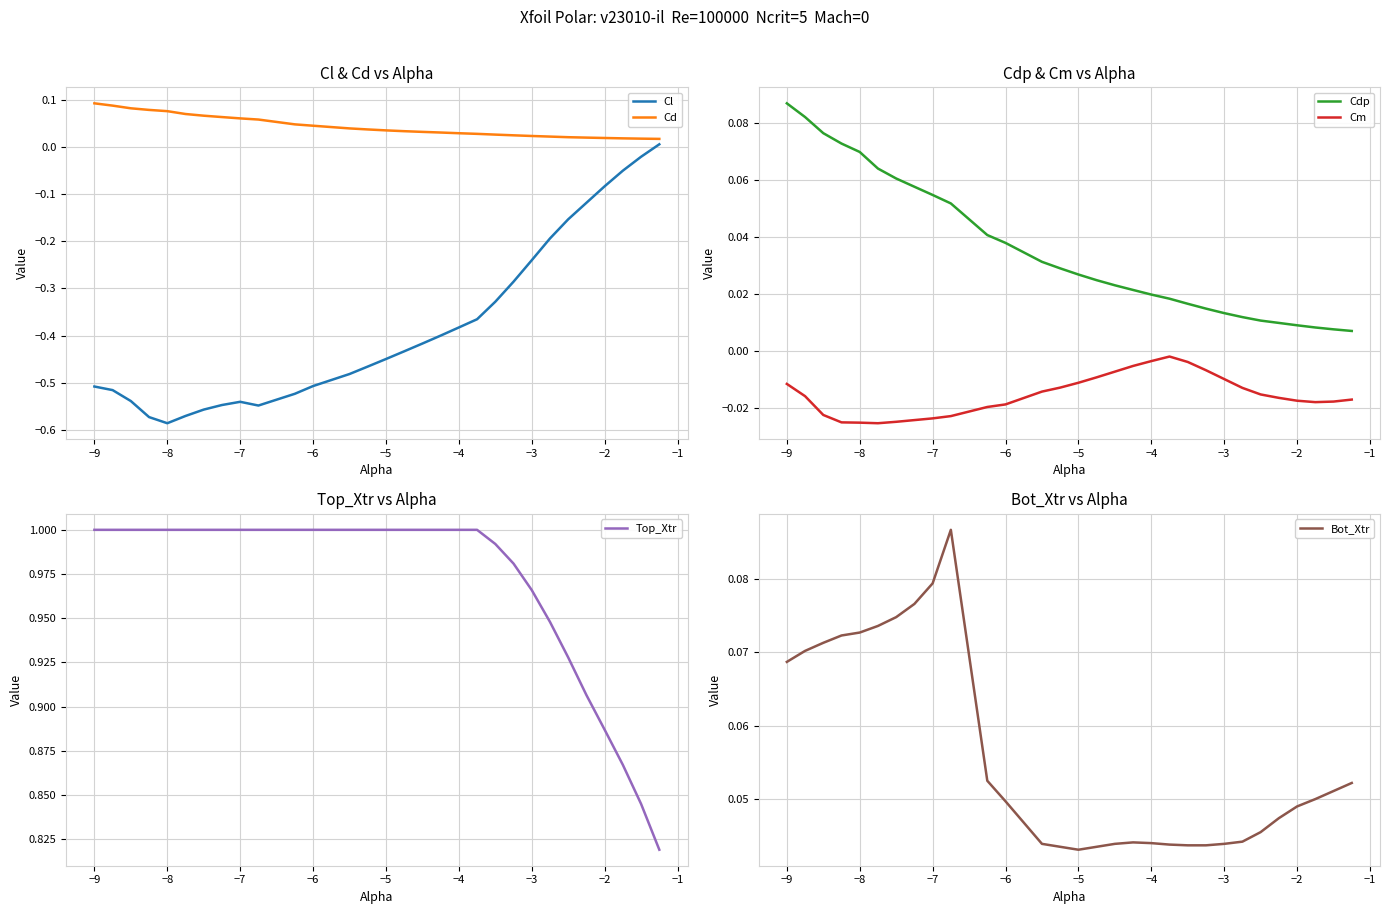

True or false: Cd and Bot_Xtr intersect in this chart.

True